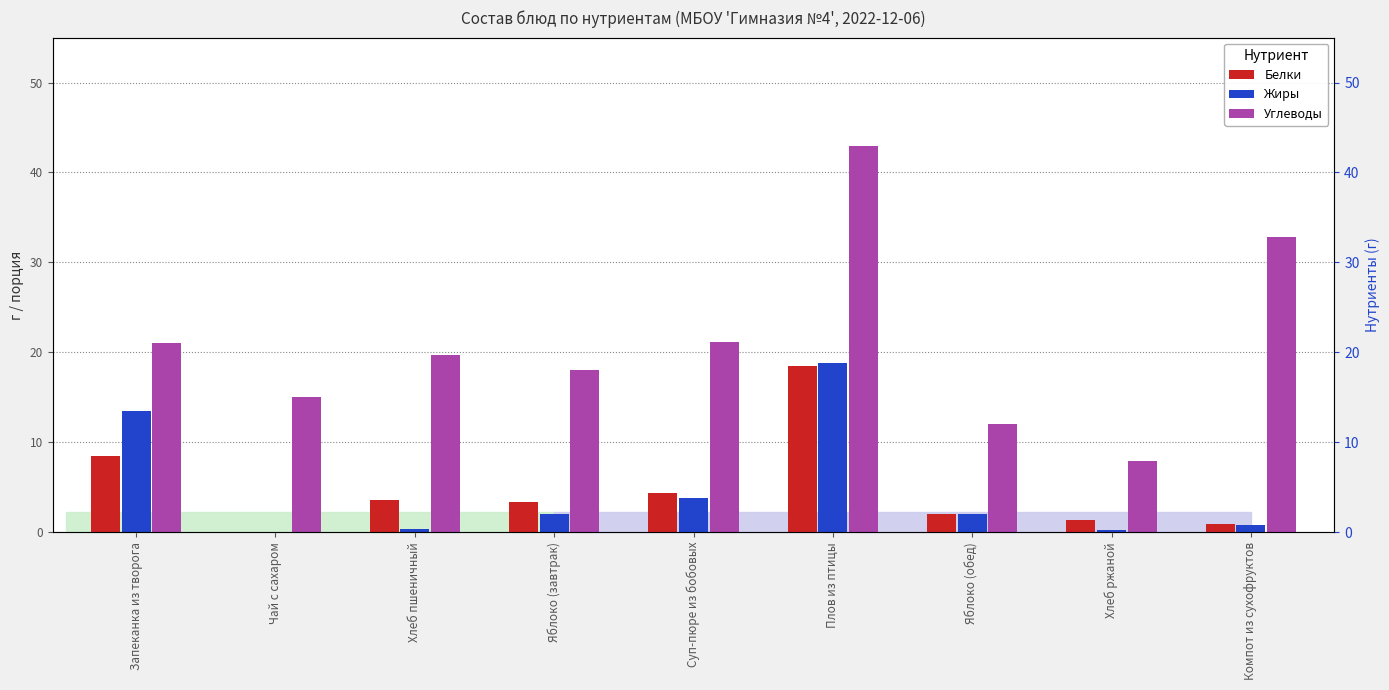

What is the value of the Углеводы bar at the 8th from the left?

7.9